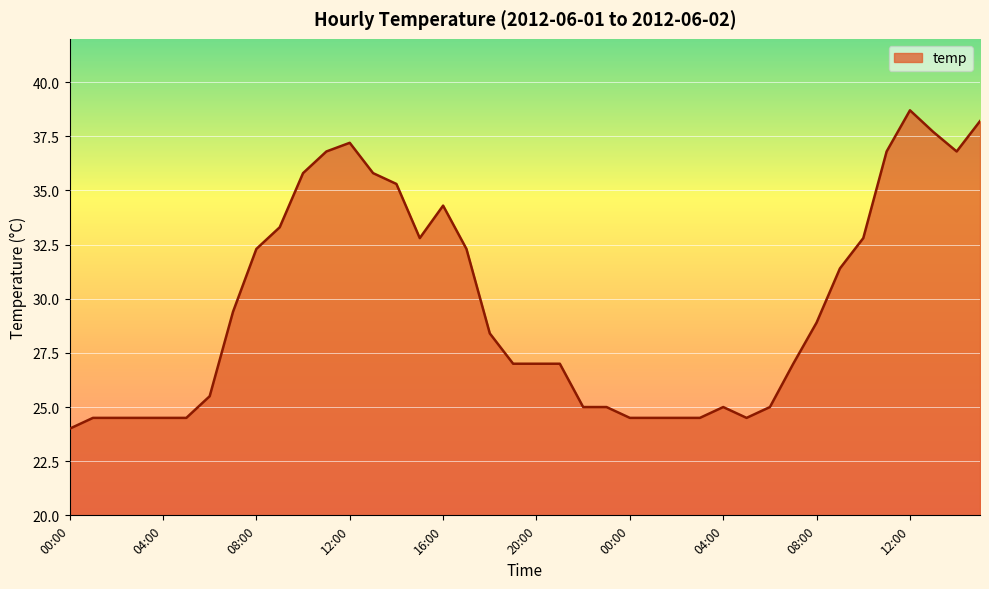

True or false: there are more than 1 points higher than both neighbors.

True